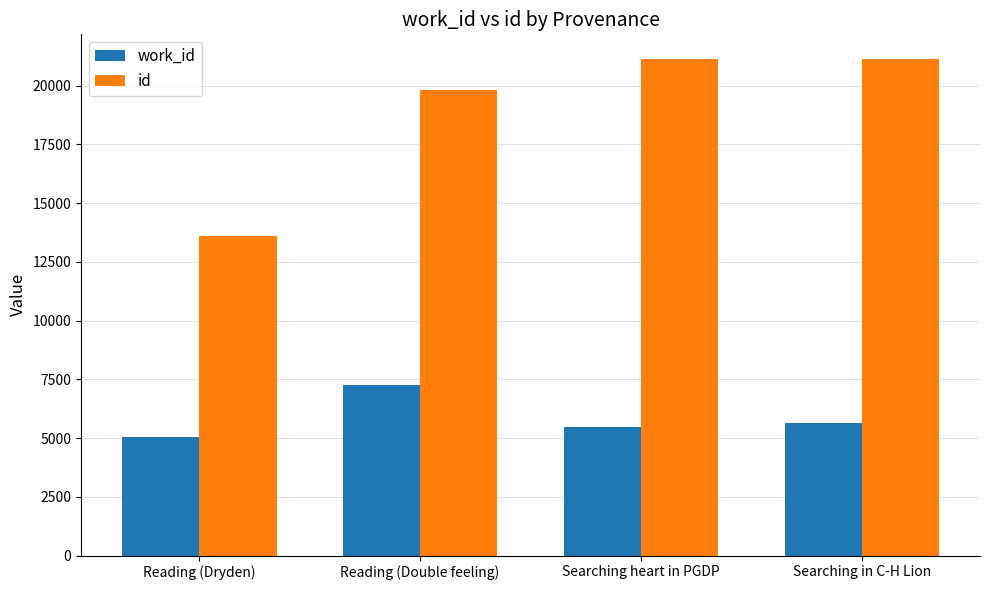

What is the spread (max minus min) of values at Reading (Dryden)?

8520